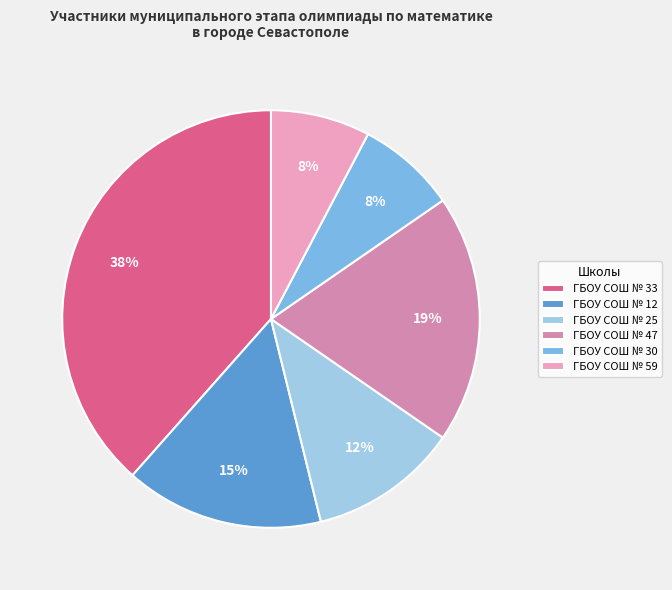

To the nearest percent, what percentage of the pie is ГБОУ СОШ № 47?

19%